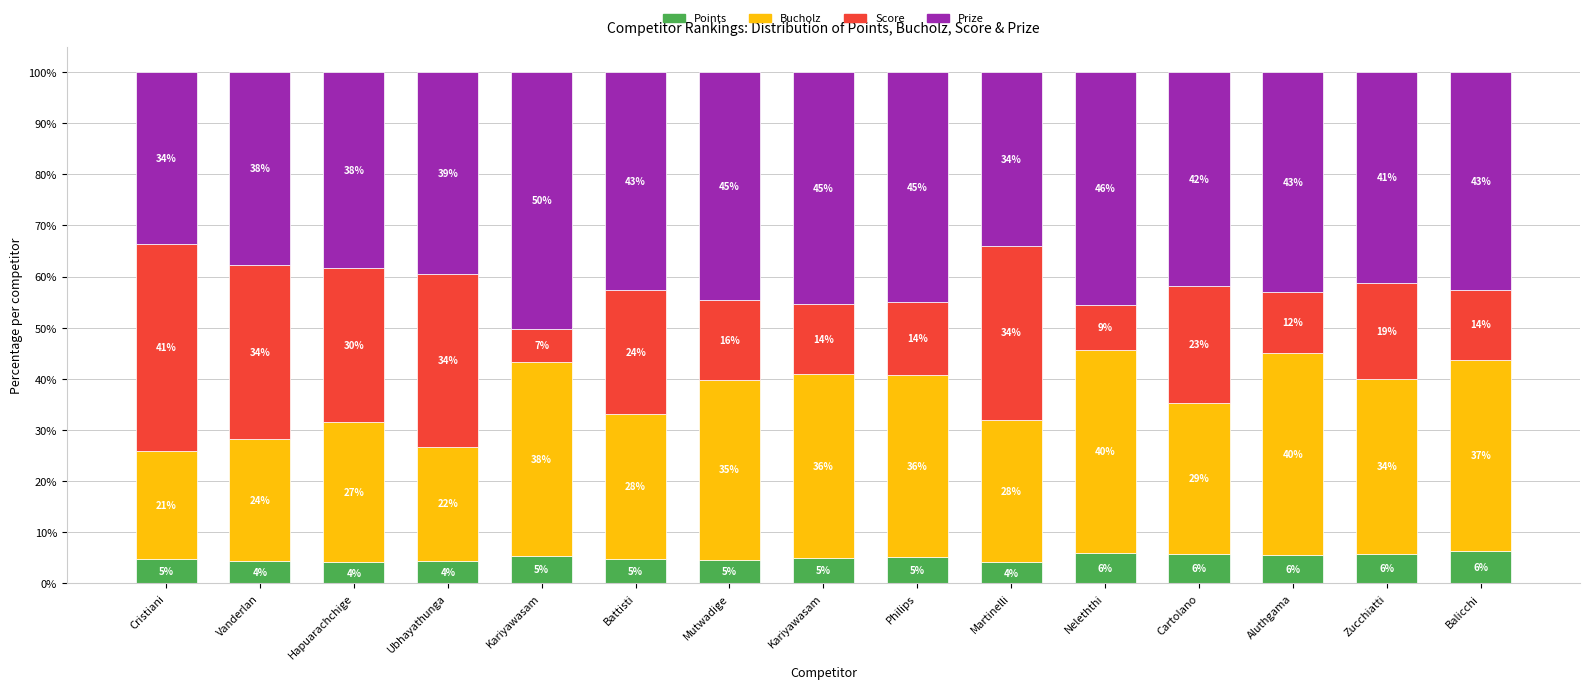

The Bucholz series shows 49.6 at Battisti. True or false?

False